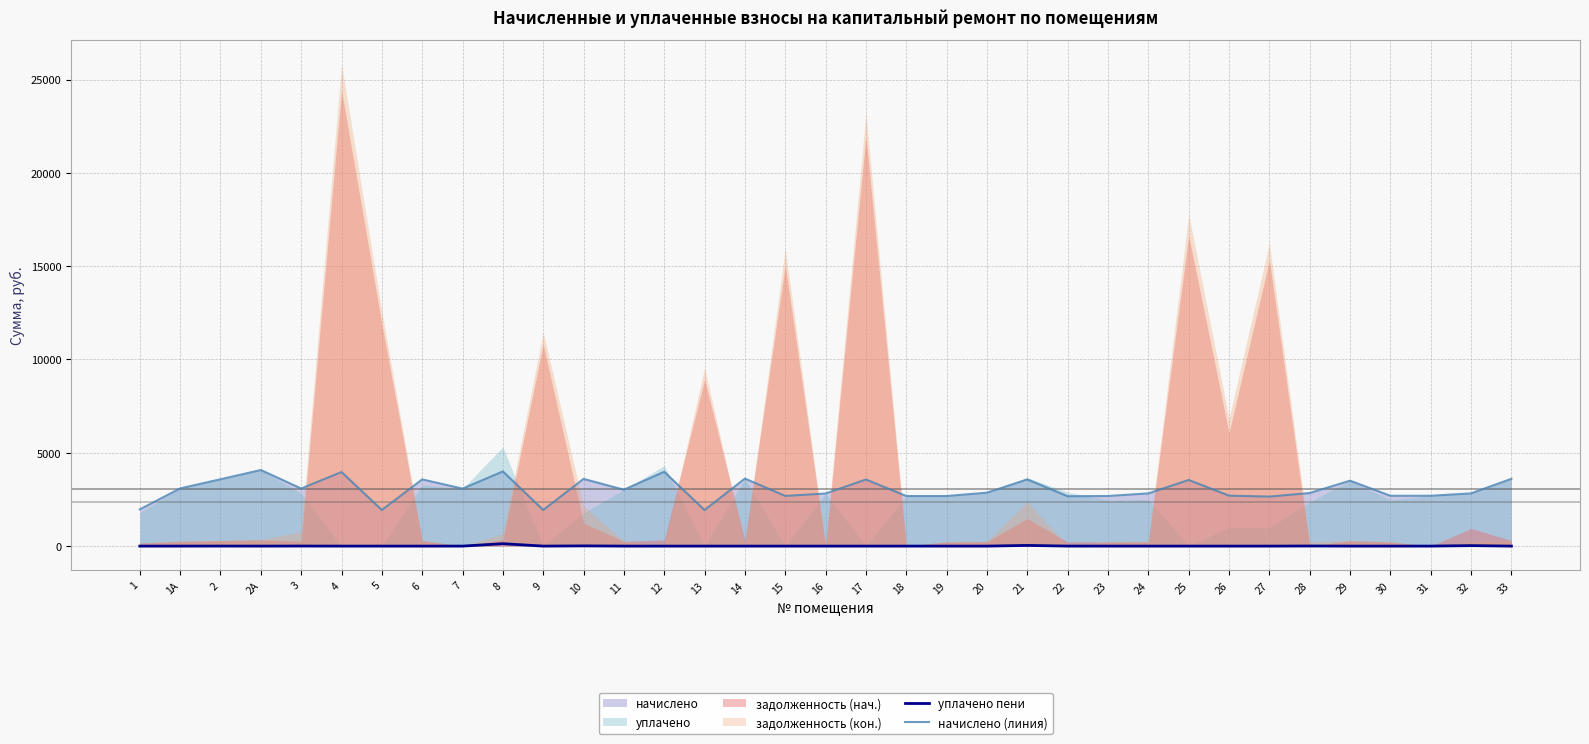

True or false: начислено (линия) and уплачено пени intersect in this chart.

False